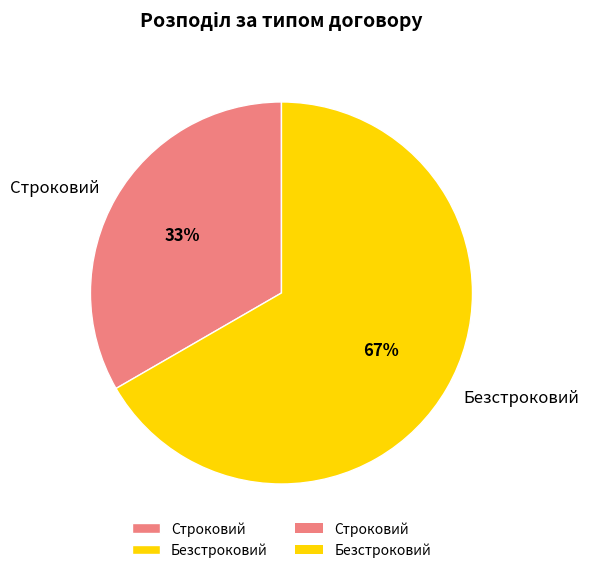

How many slices are in this pie chart?

2